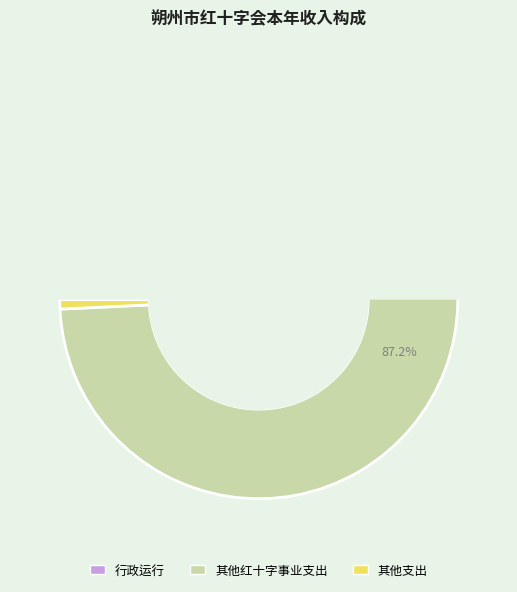

Which category accounts for the majority?

其他红十字事业支出